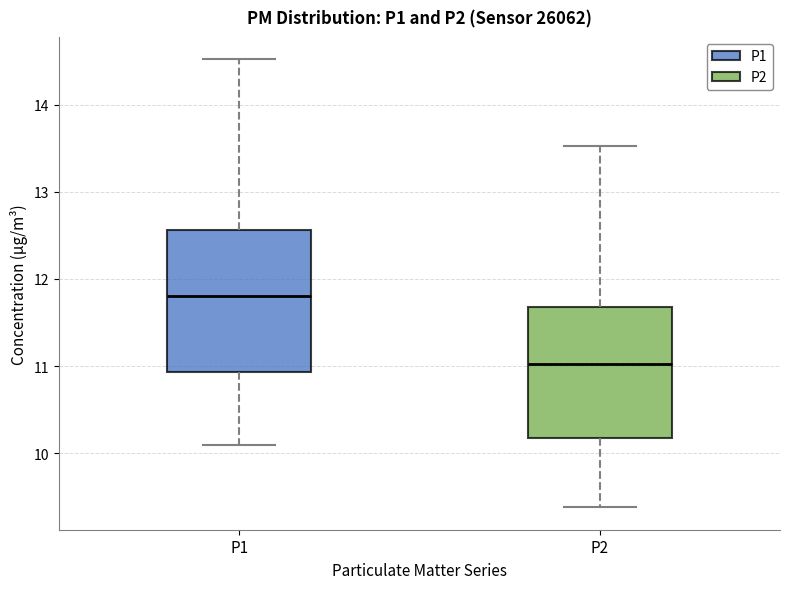

Which box is the tallest, from its lower edge to its upper edge?

P1